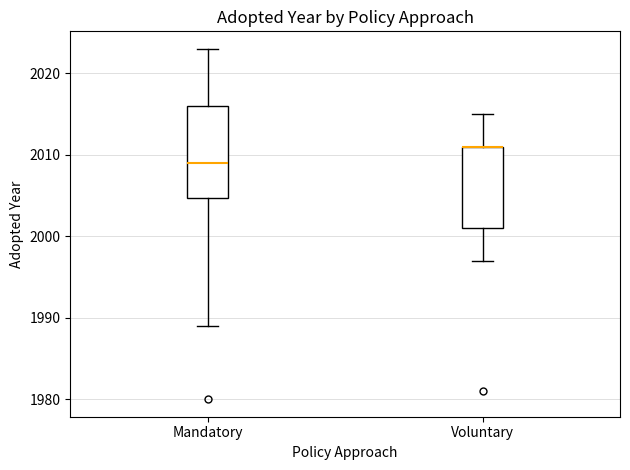

Reading left to right, transcribe this box plot: for each box, give where its median line is, the range the box spans, and where its two whiskers end, as read against the y-axis. The values are not printed on the chart, so give them approximately, as read against the axis.

Mandatory: median 2009, box 2005 to 2016, whiskers 1989 to 2023
Voluntary: median 2011 (drawn on the box's upper edge), box 2001 to 2011, whiskers 1997 to 2015